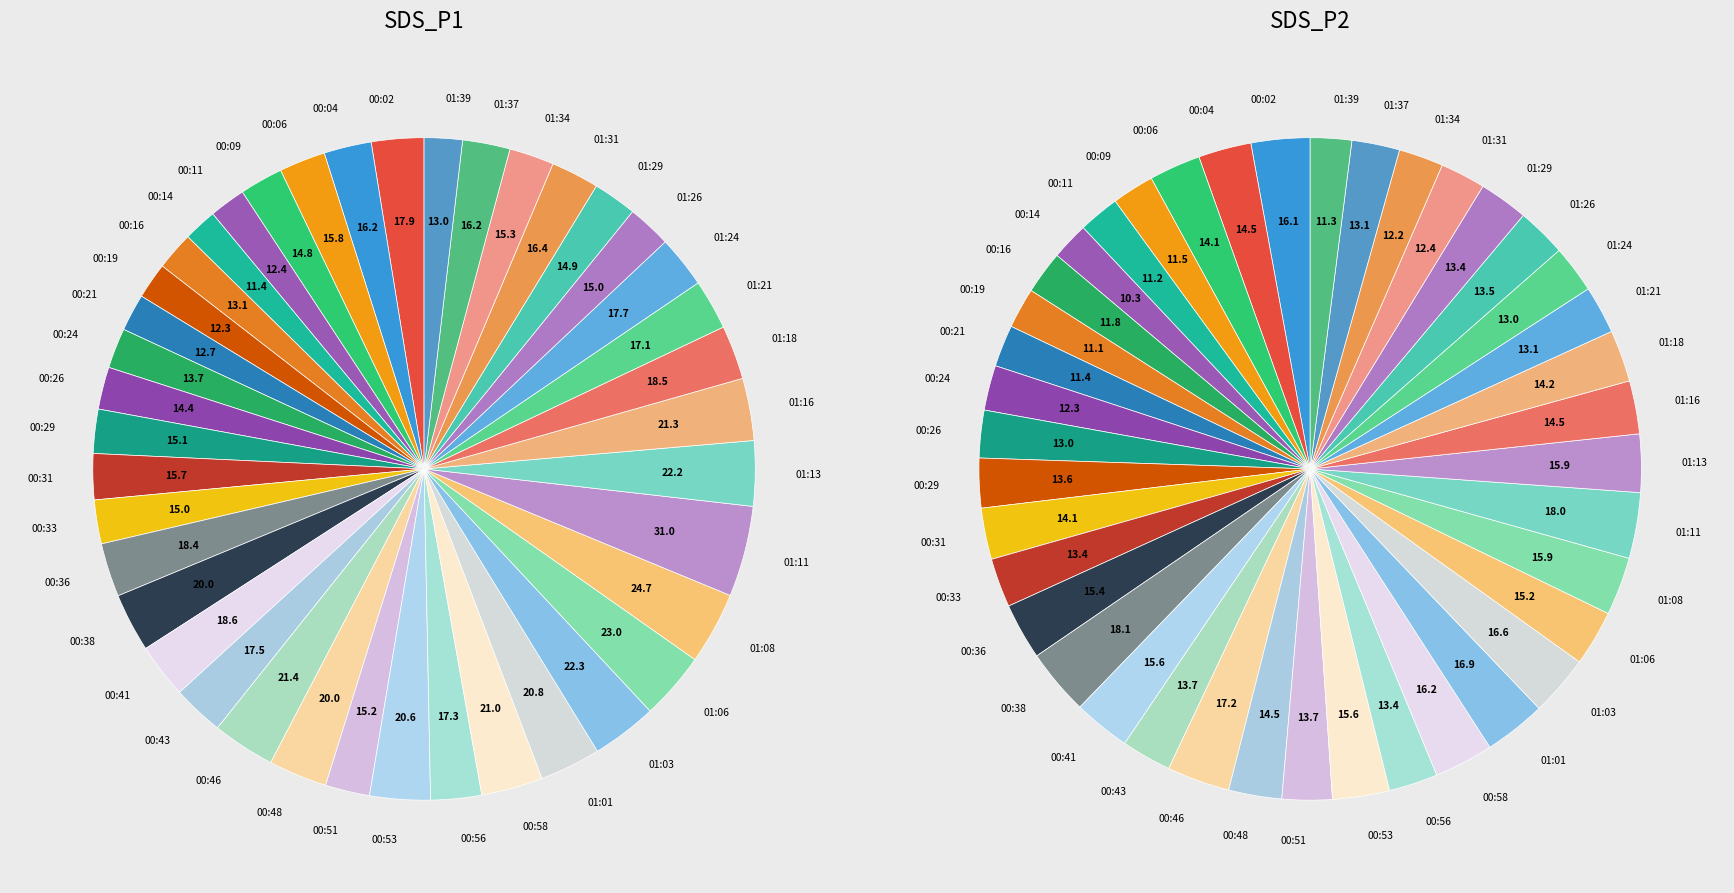

Which series has the largest range (max minus min)?

SDS_P1